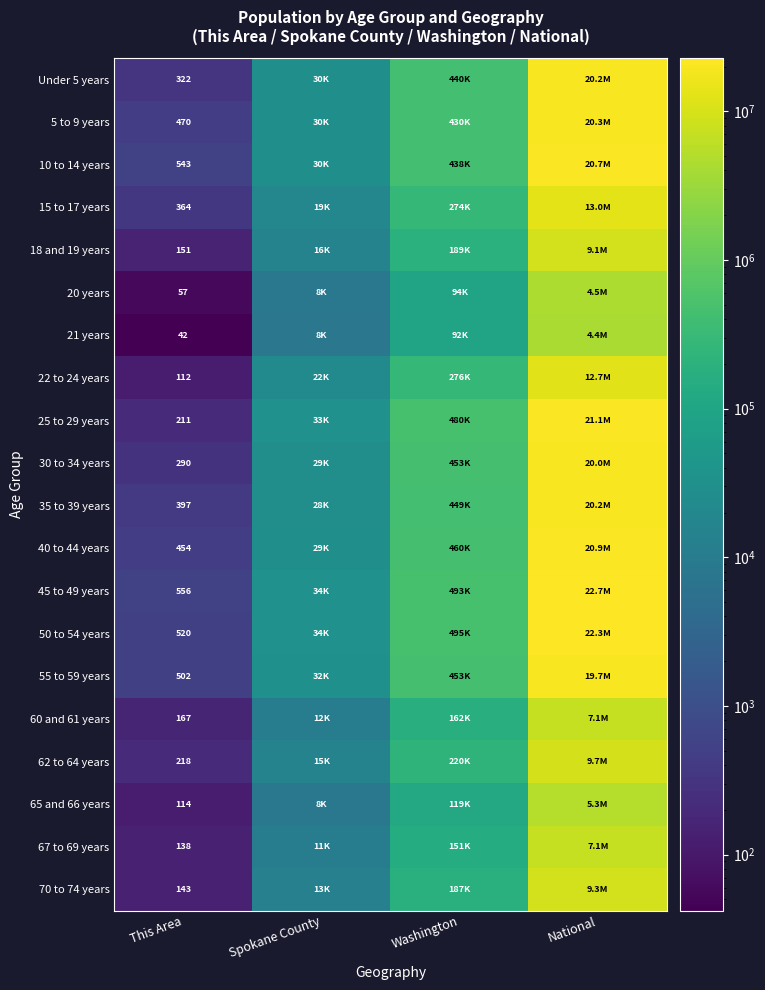

What is the difference between the highest and lowest values at This Area?

514